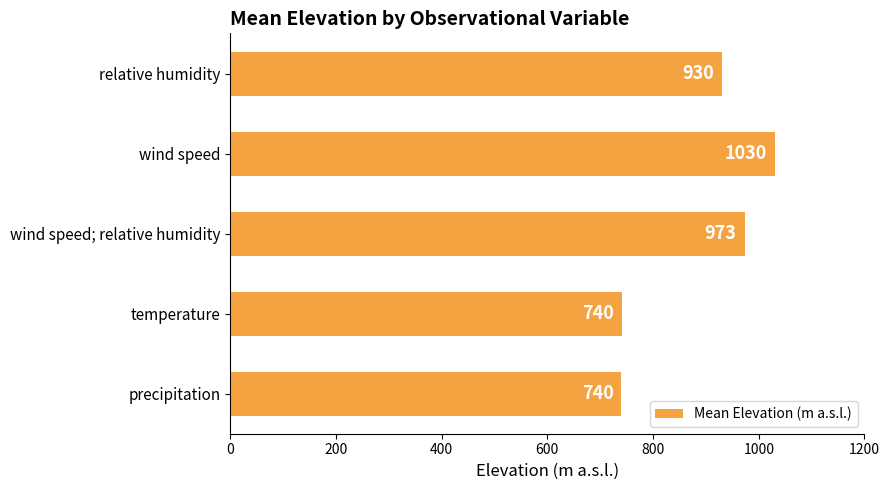

What is the smallest value displayed?

740.0